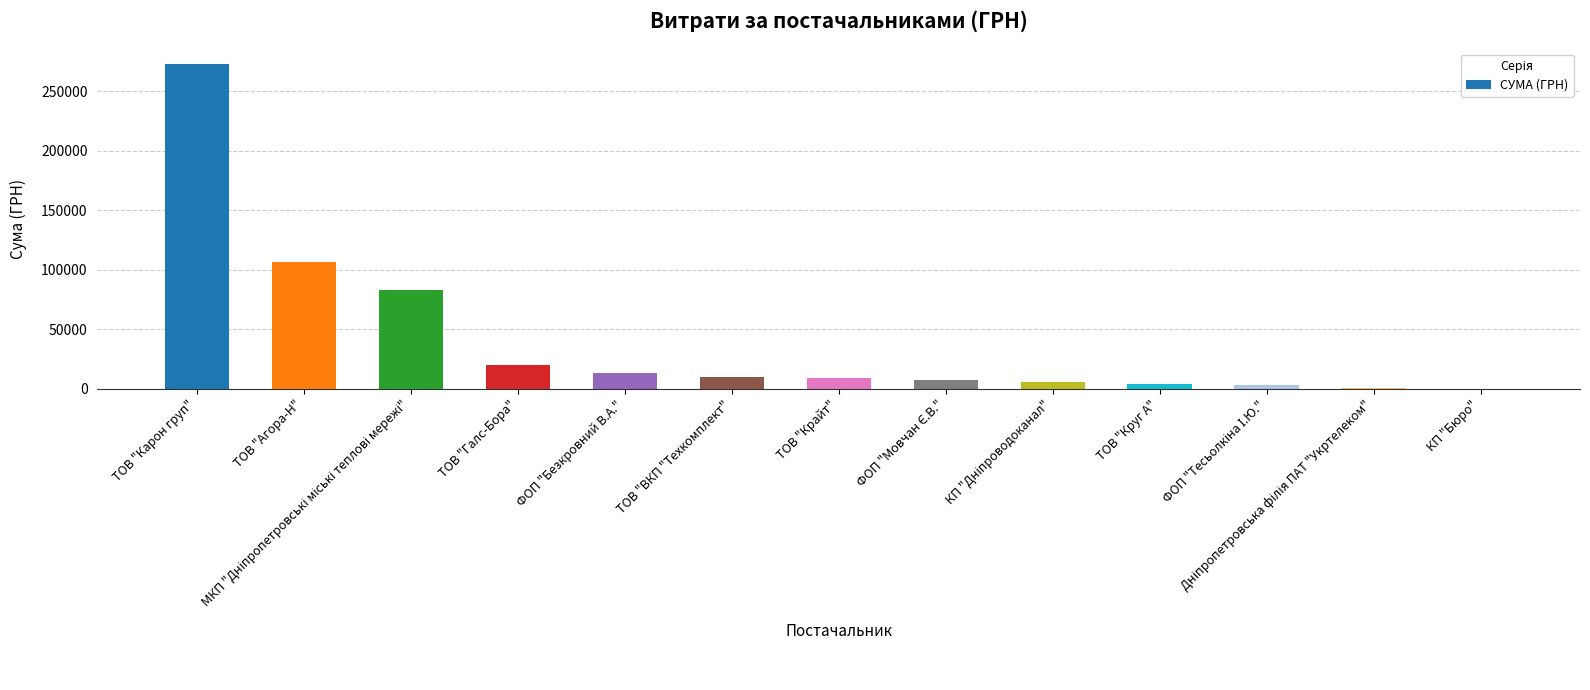

Is it true that the value at ТОВ "Агора-Н" is 144091.8?

False